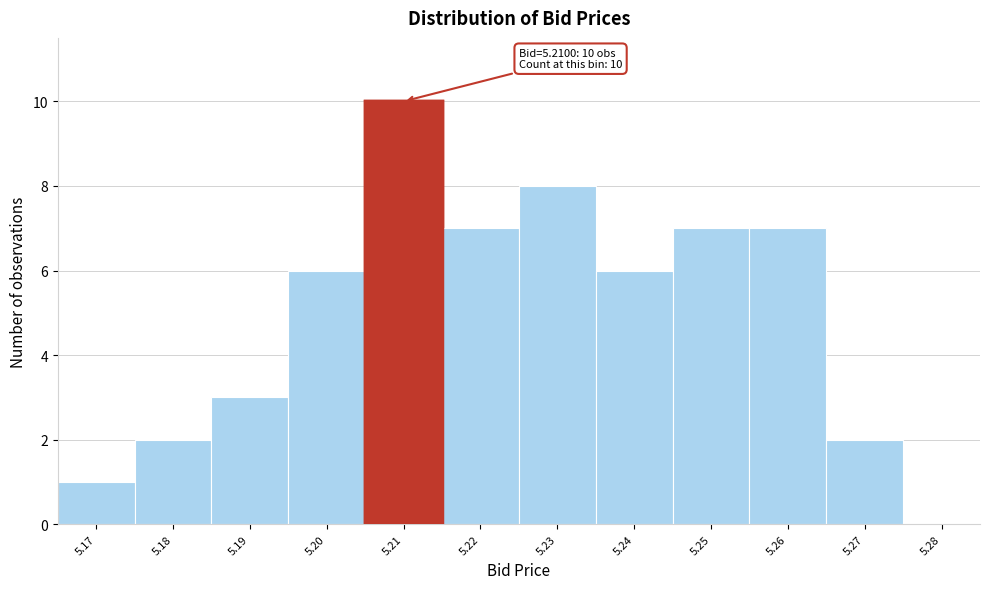

Over which range of the x-axis is the bar tallest?

5.205 to 5.215